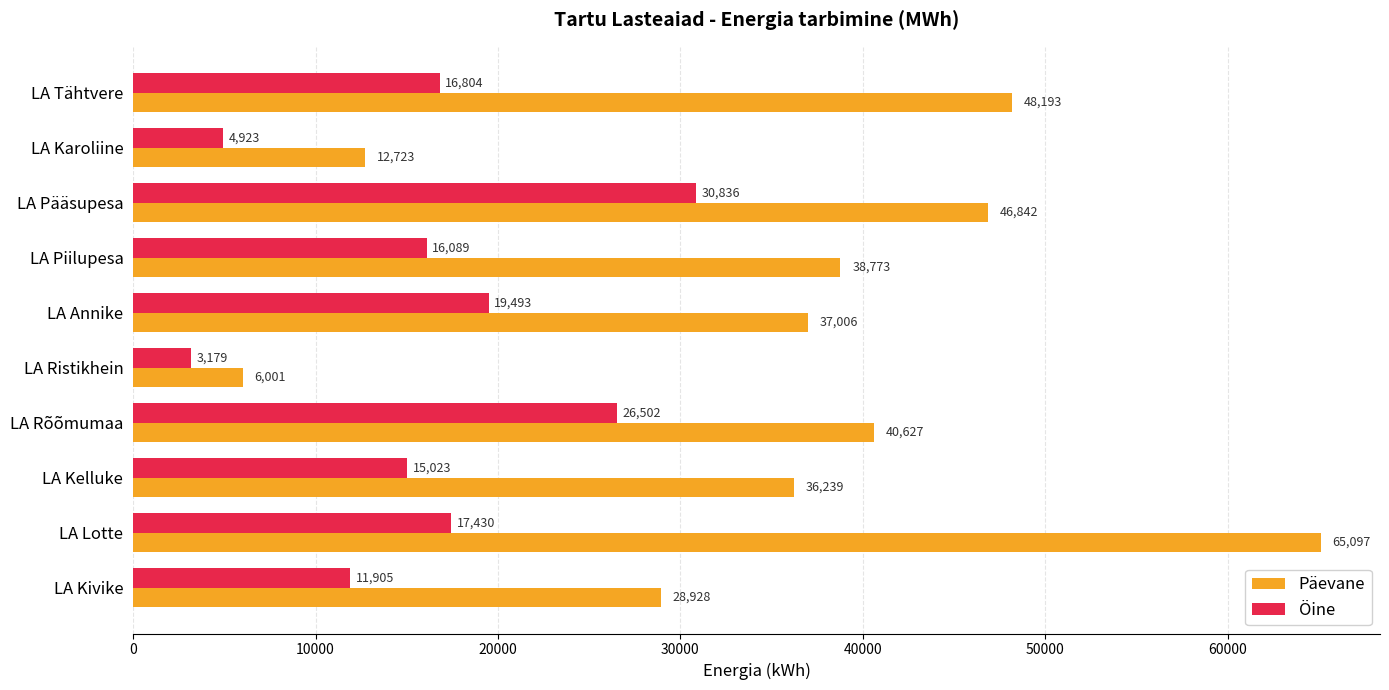

The Päevane series shows 20238.2 at LA Karoliine. True or false?

False